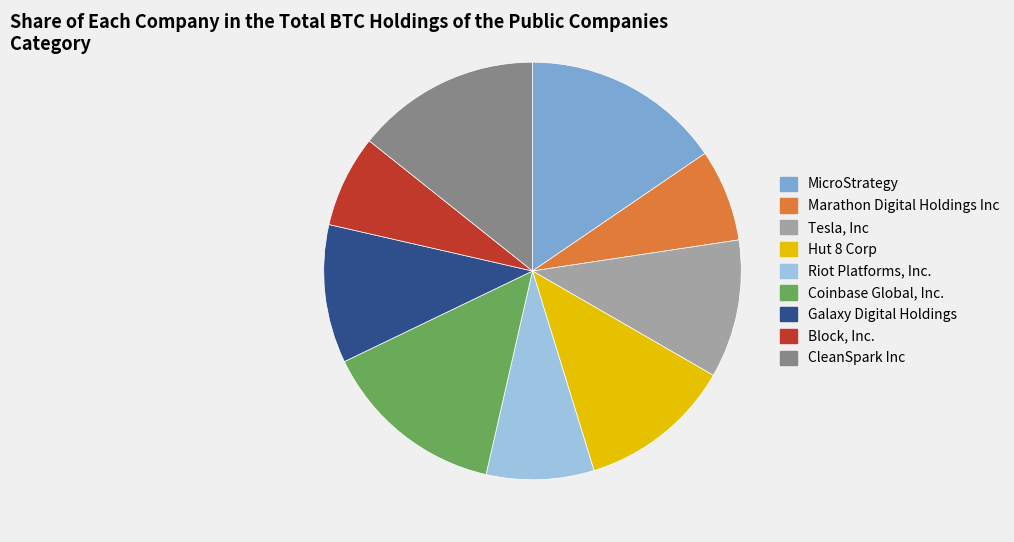

Is it true that CleanSpark Inc is 14% of the pie?

True